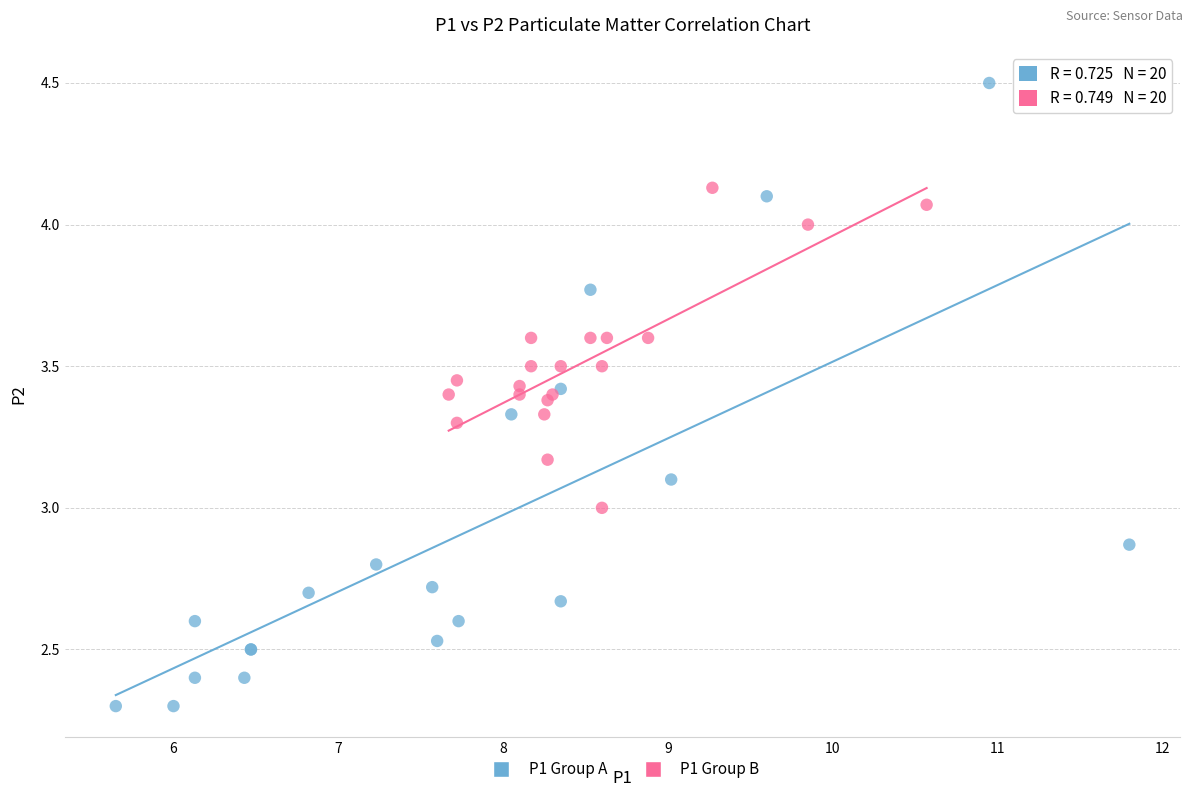

Which series has the largest Y range (max minus min)?

P1 Group A